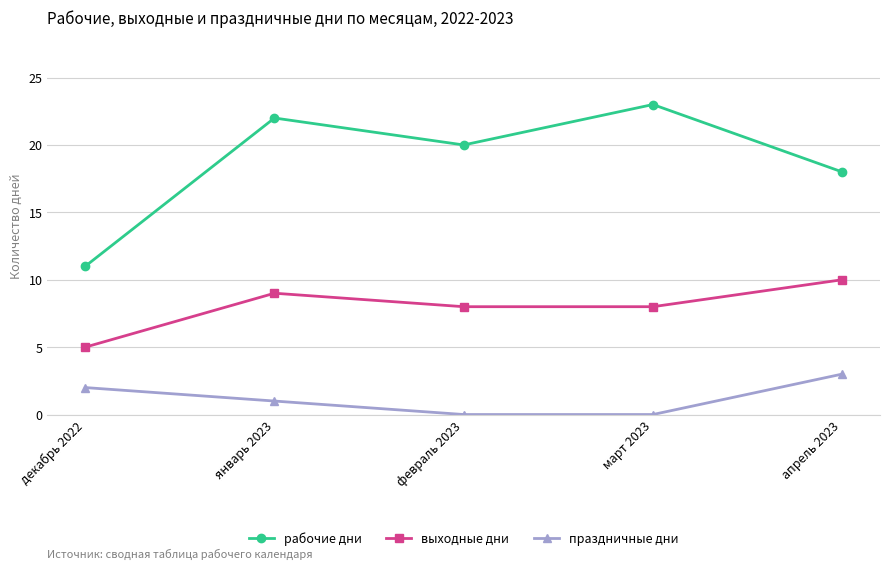

What is the label of the 2nd point from the right?

март 2023